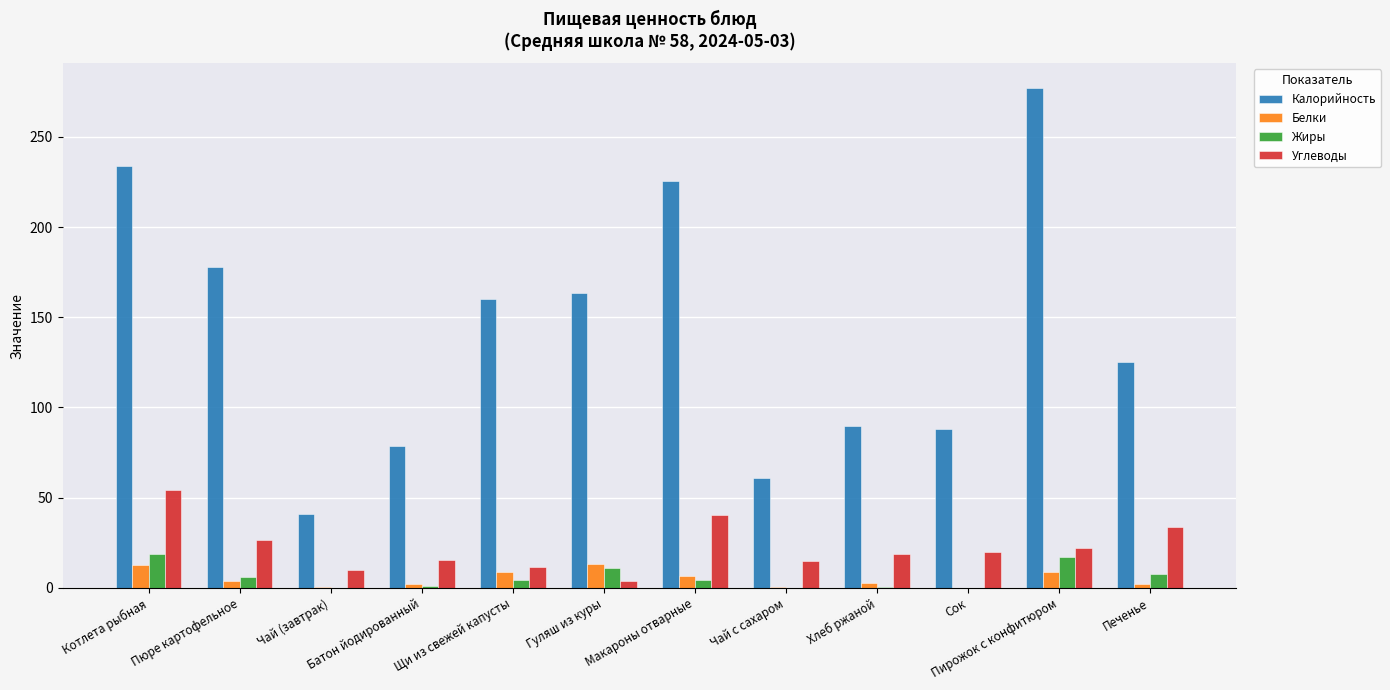

What is the difference between the Белки values at Пюре картофельное and Пирожок с конфитюром?

5.0